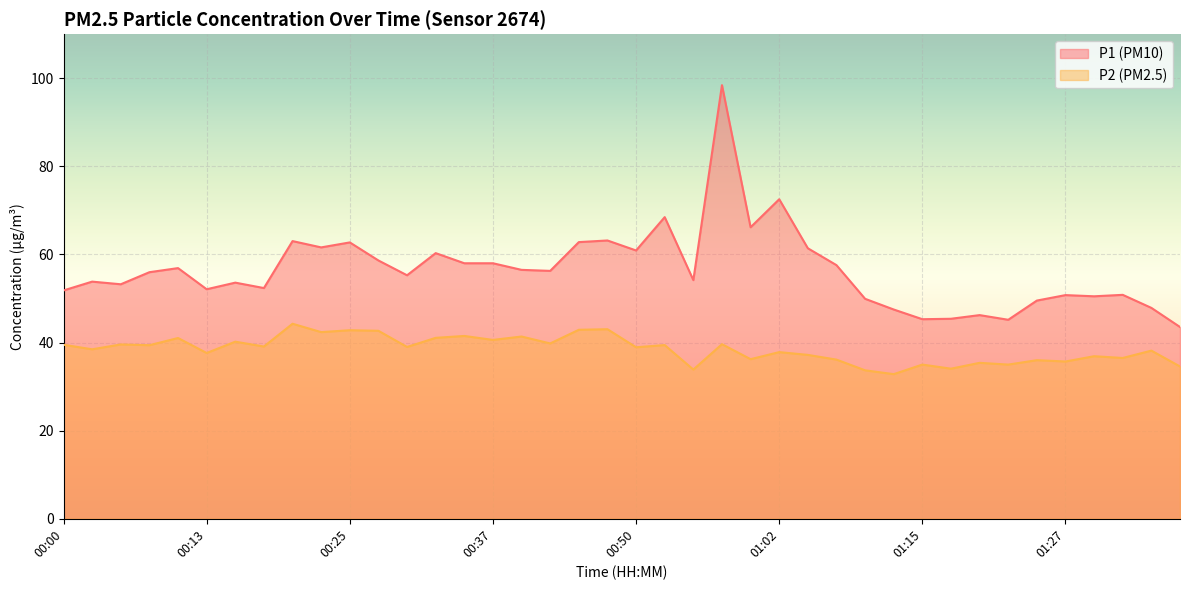

What position from the left is 00:23?

10